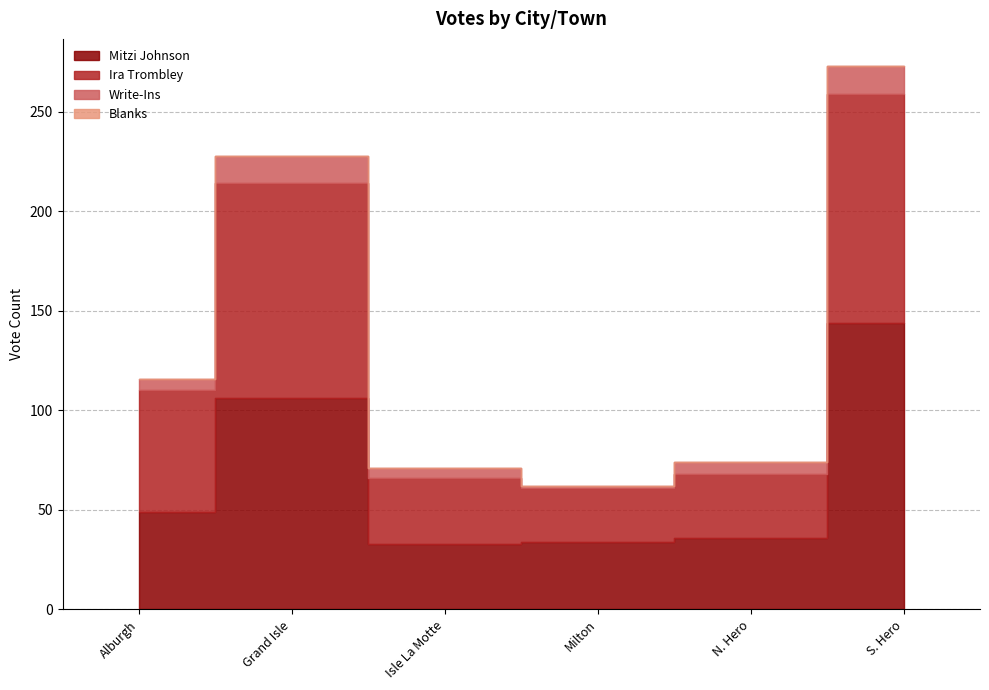

Reading right to left, extract all data points from this chart.

Mitzi Johnson: 144	36	34	33	106	49
Ira Trombley: 115	32	27	33	108	61
Write-Ins: 14	6	1	5	14	6
Blanks: 0	0	0	0	0	0